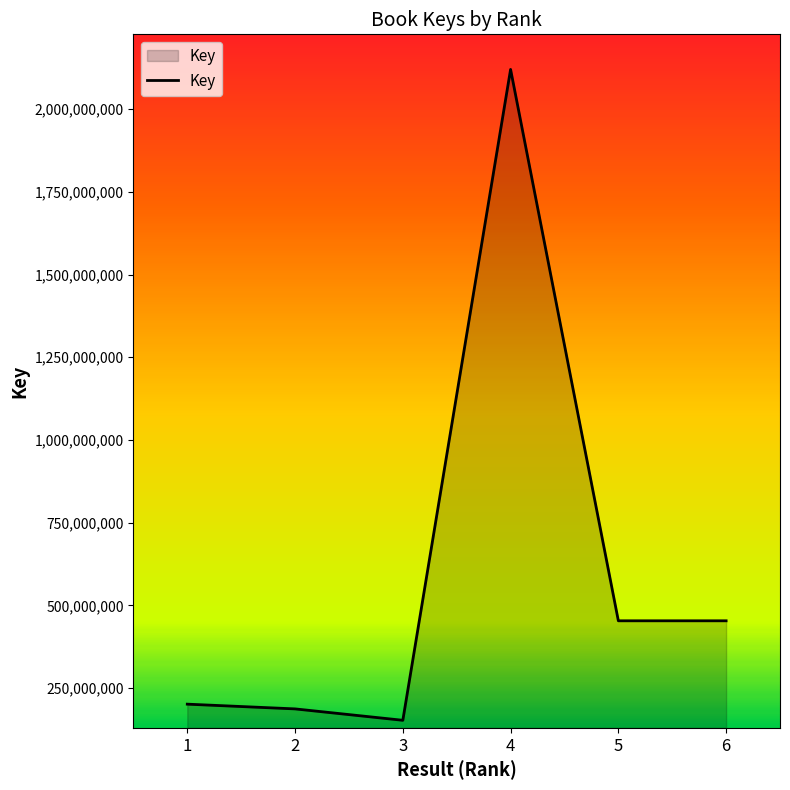

What is the greatest value displayed?

2119642143